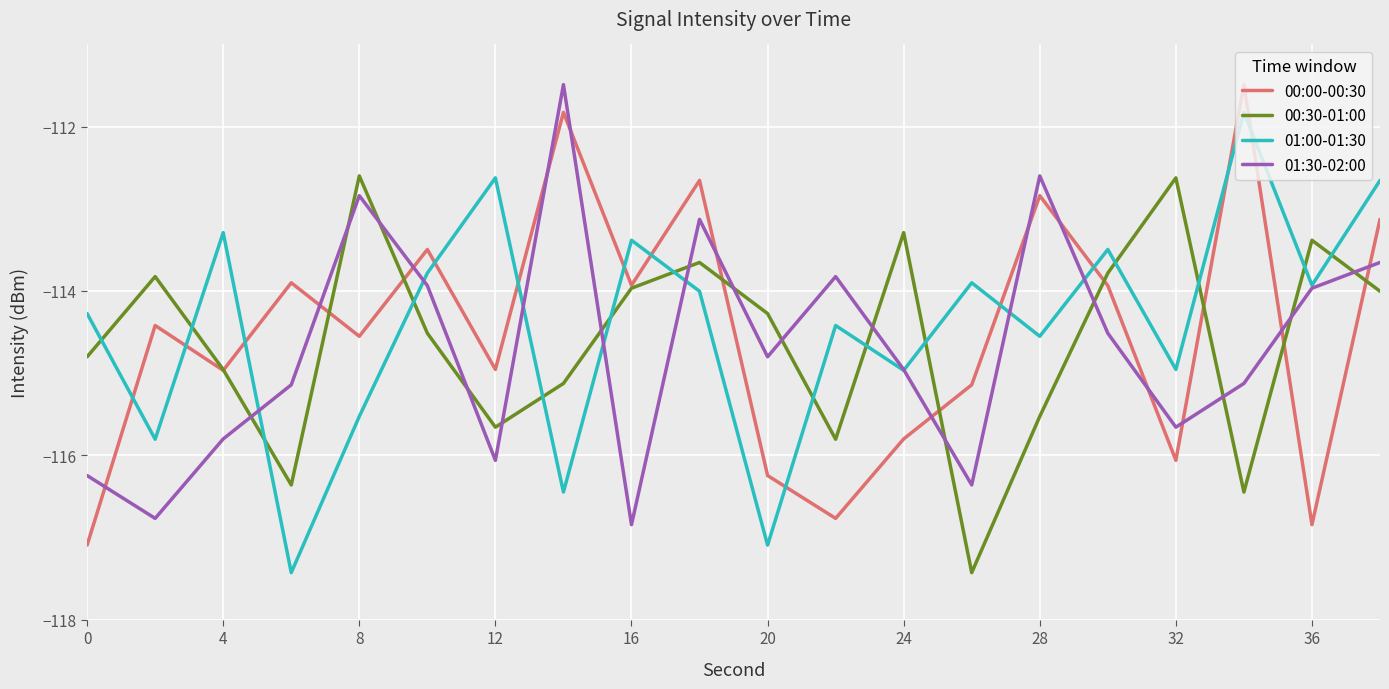

How many times do 01:00-01:30 and 00:30-01:00 cross each other?

14